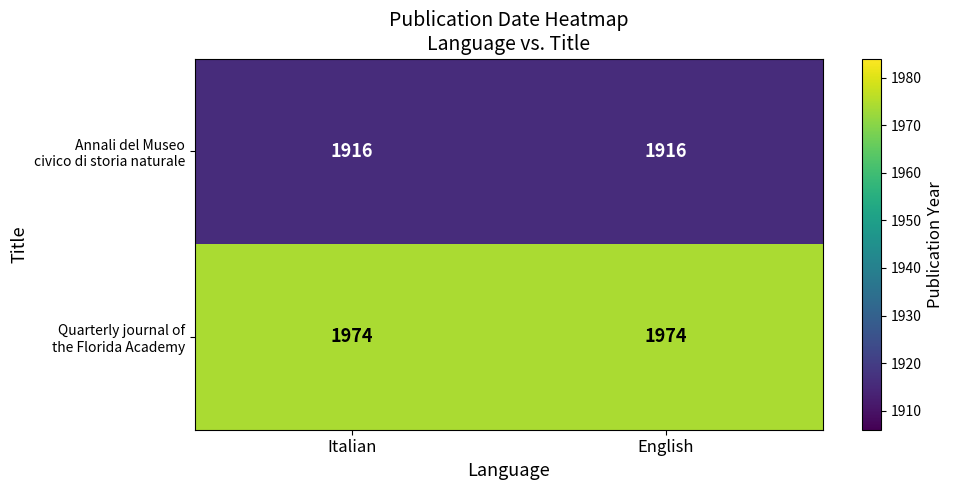

What is the total value across all series at Italian?

3890